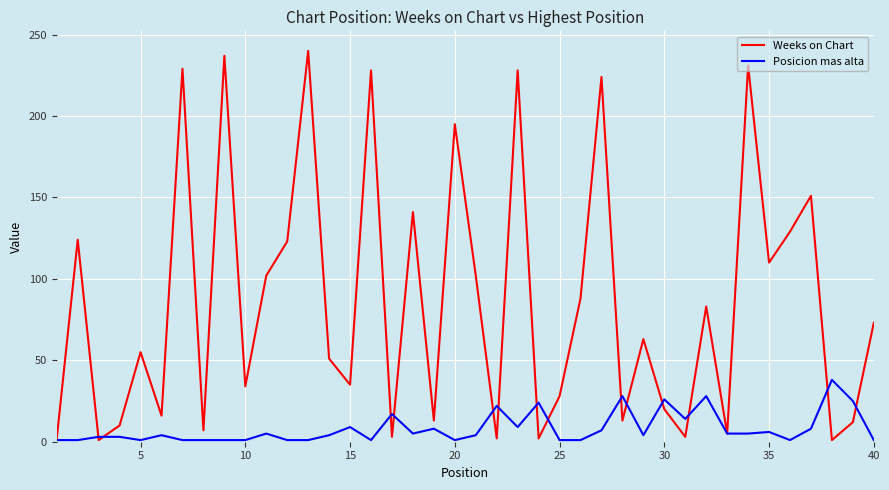

What is the greatest value displayed?

240